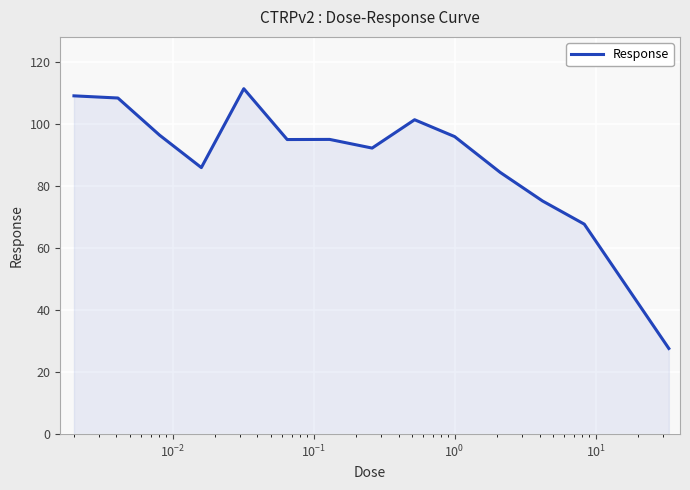

What is the minimum value shown in the chart?

27.6